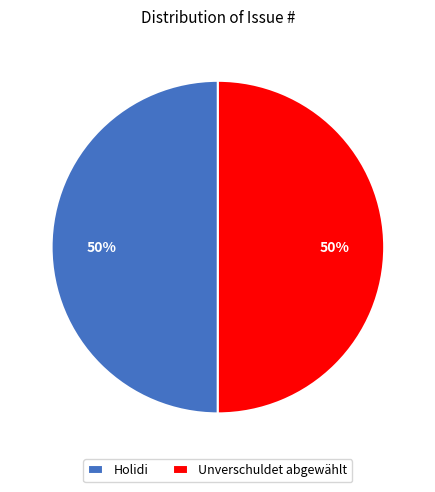

Count the number of slices in the pie.

2